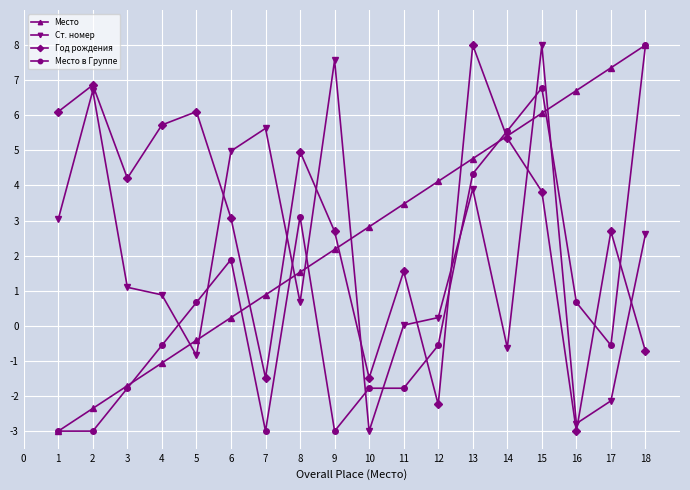

Rank the series by their average value, from highest to lowest.

Год рождения, Место, Ст. номер, Место в Группе